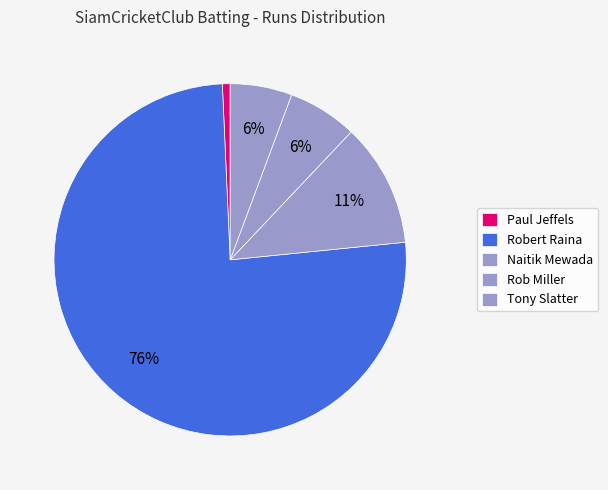

Is it true that Naitik Mewada is 2% of the pie?

False